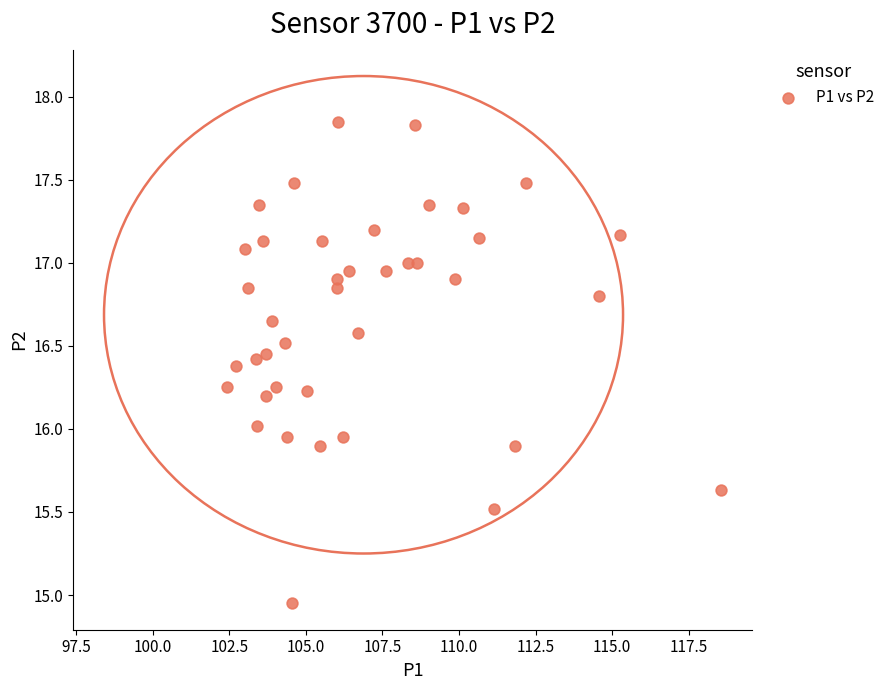

What is the range of X values (max minus min)?

16.1